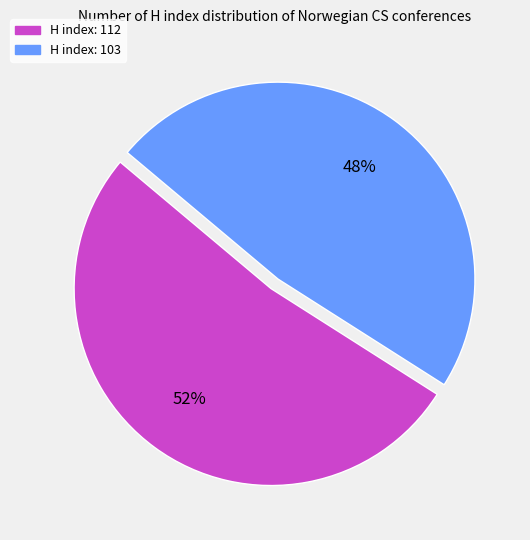

True or false: H index: 103 accounts for 48% of the total.

True